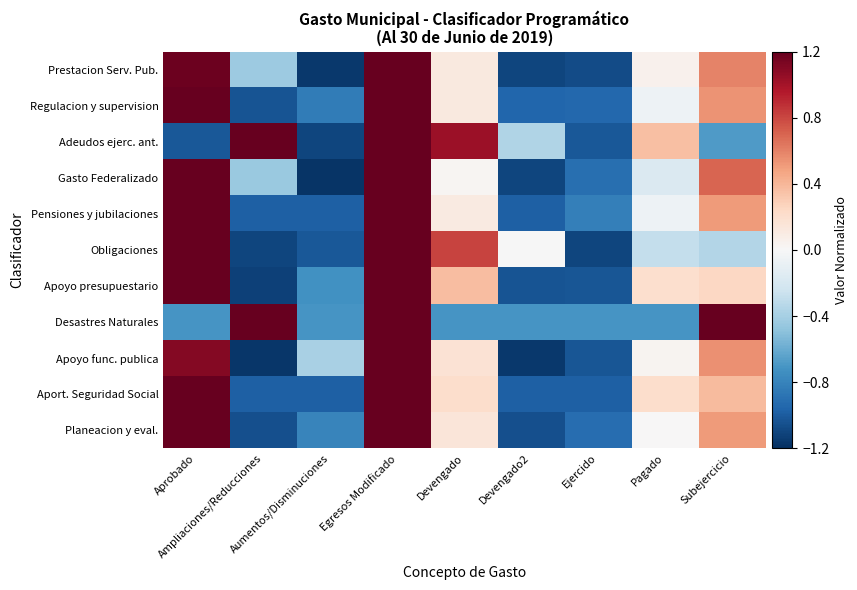

Which series changed the most between Aumentos/Disminuciones and Devengado2?

Obligaciones